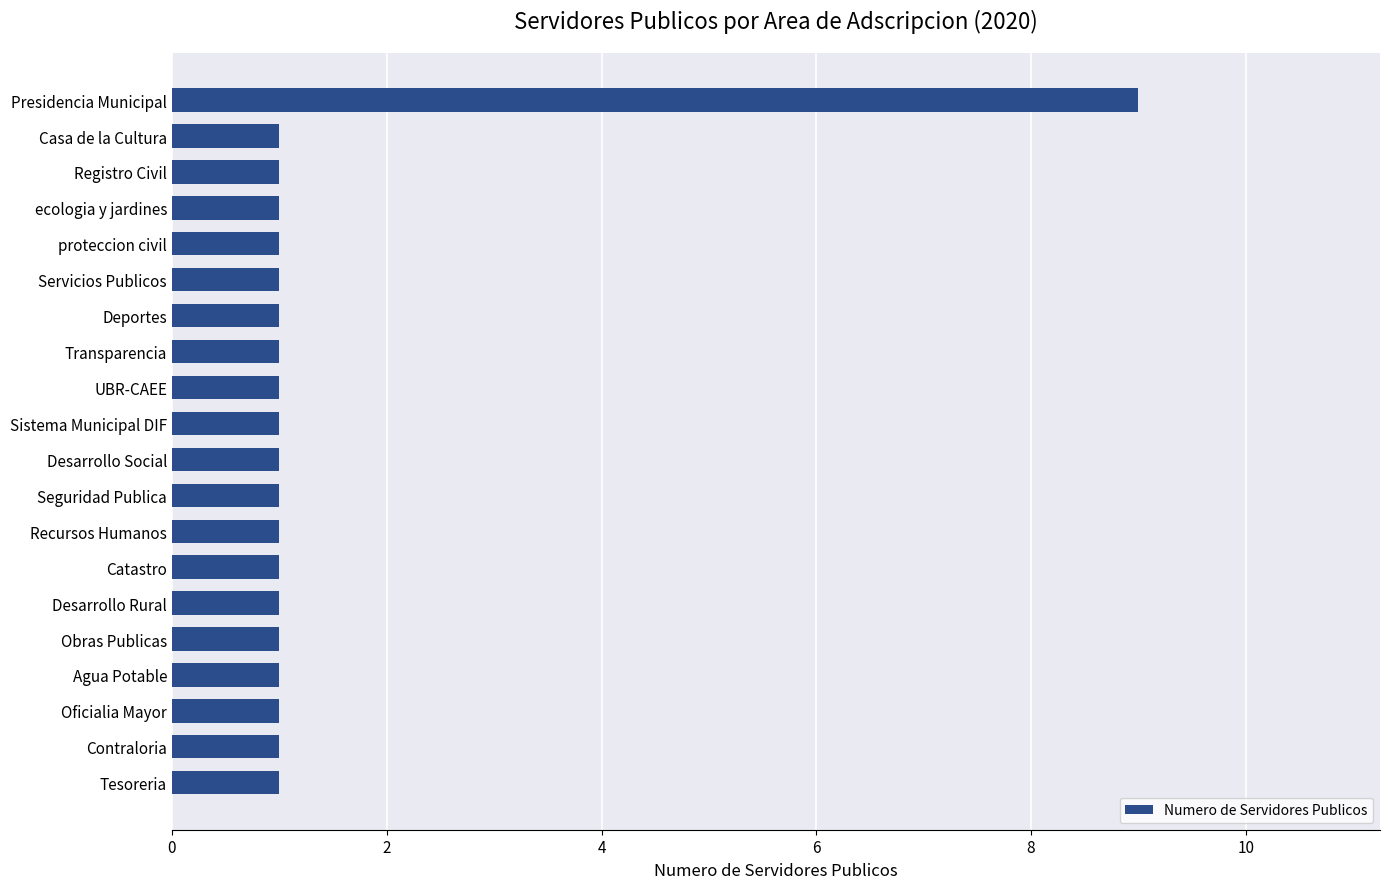

The value at Presidencia Municipal is 5. True or false?

False